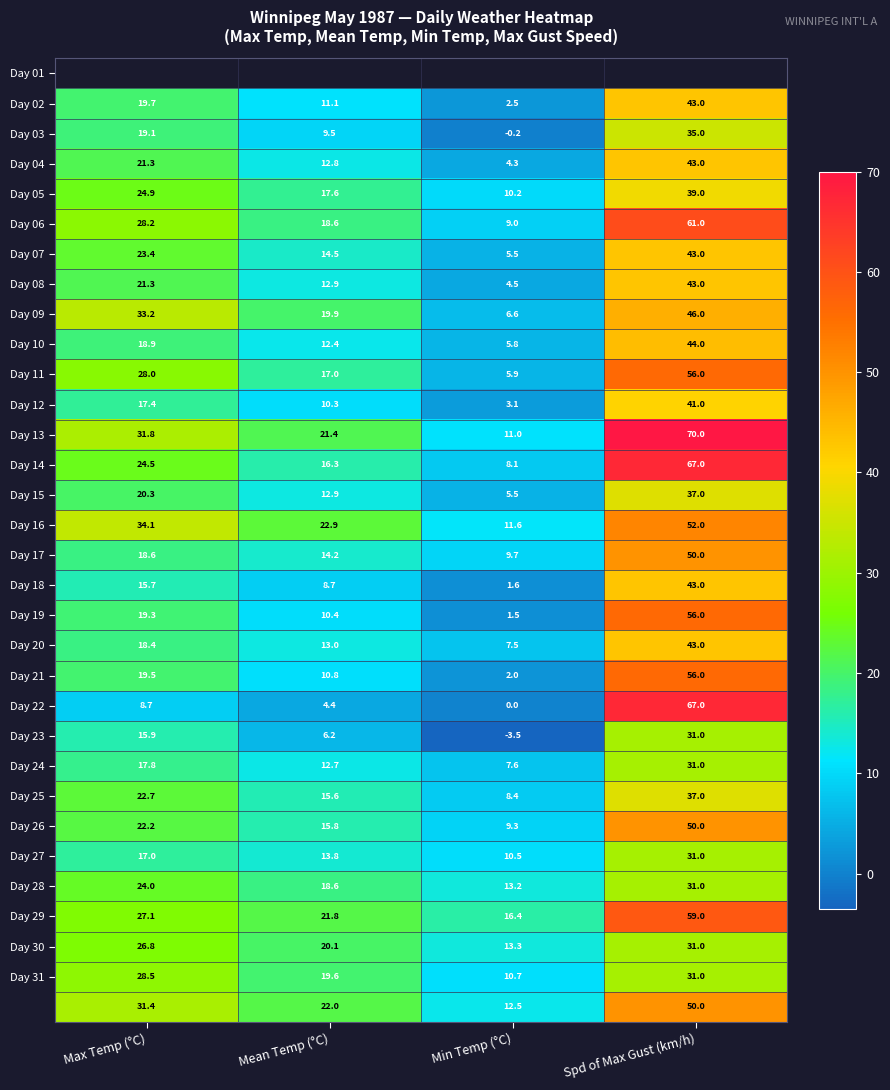

At how many categories does at least one series exceed 59?

1